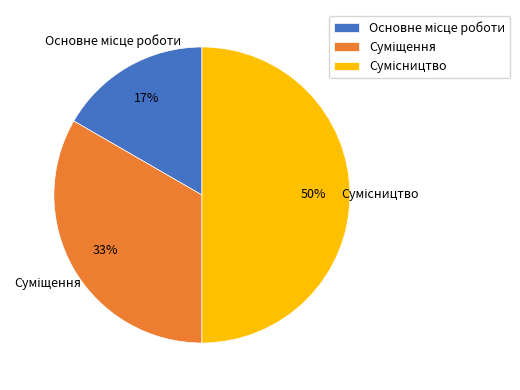

To the nearest percent, what is the average slice percentage?

33%